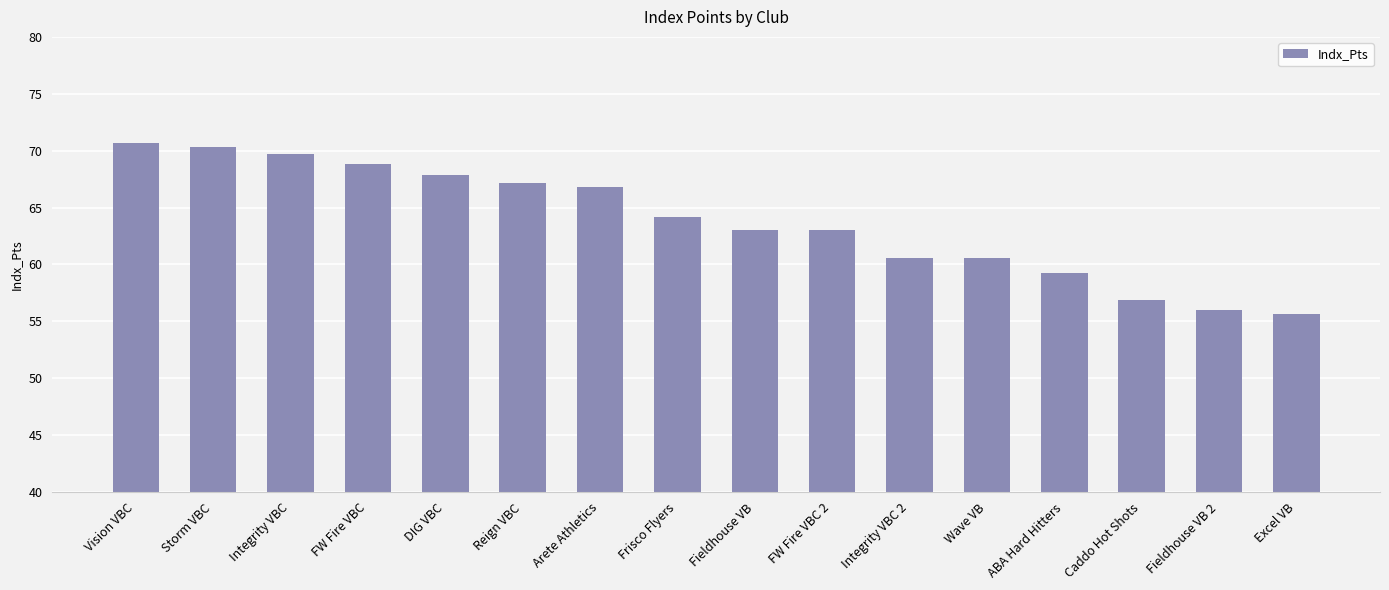

What is the difference between the values at Fieldhouse VB and Vision VBC?

7.6